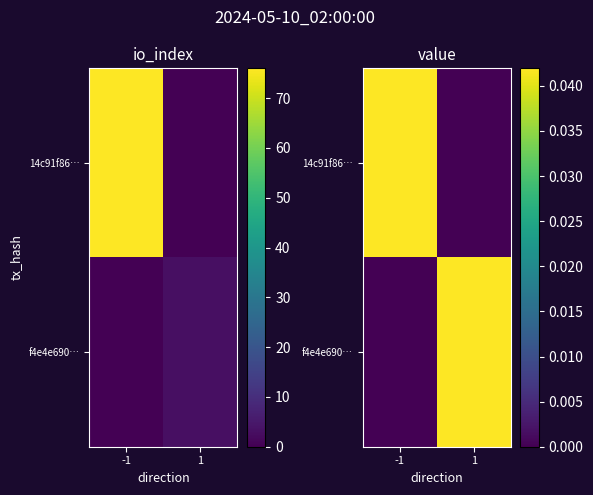

The value of 14c91f86… at 1 is -0.0. True or false?

False